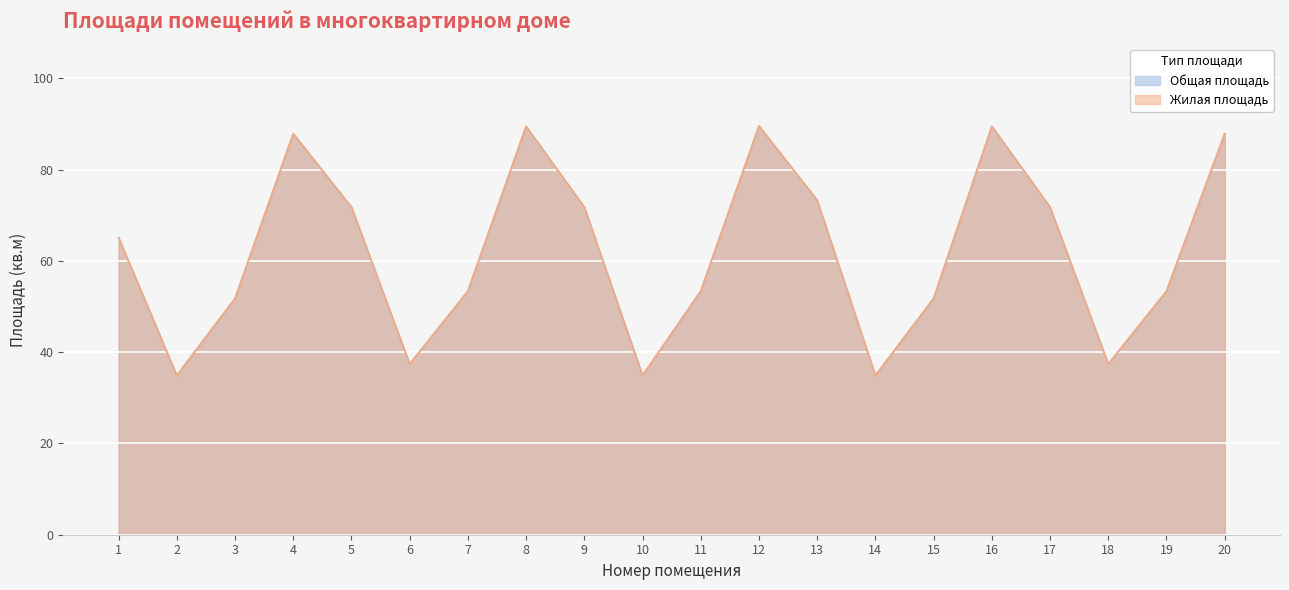

What is the sum of all Жилая площадь values?

1241.5